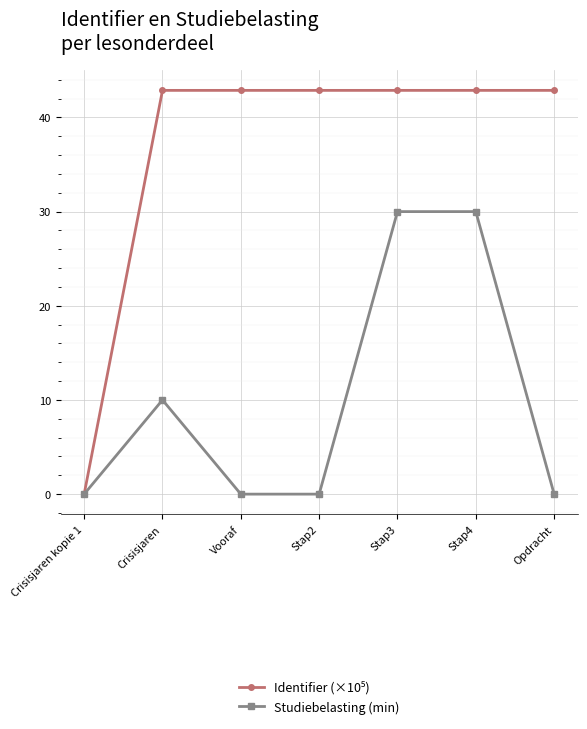

True or false: Studiebelasting (min) has a value of 15.2 at Stap4.

False